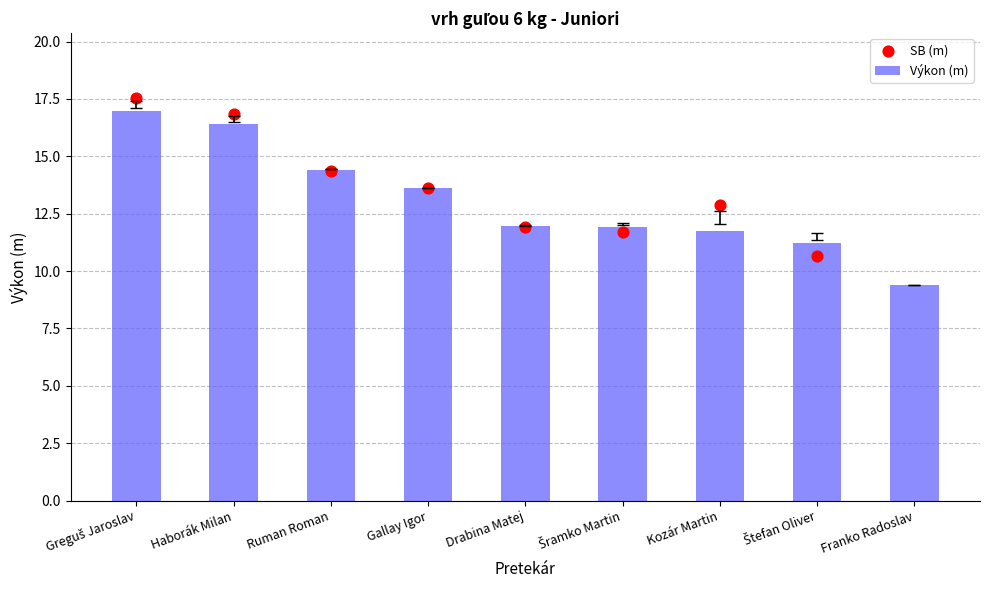

Which series reaches the minimum Y coordinate?

Výkon (m)